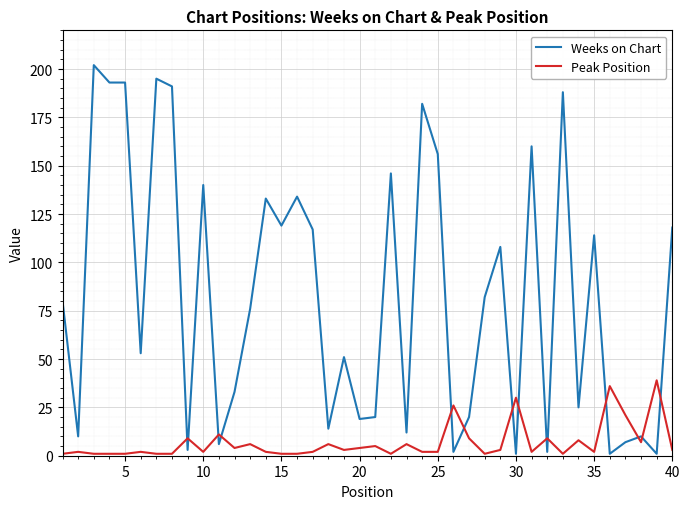

What is the difference between the maximum and minimum values in the Weeks on Chart series?

201